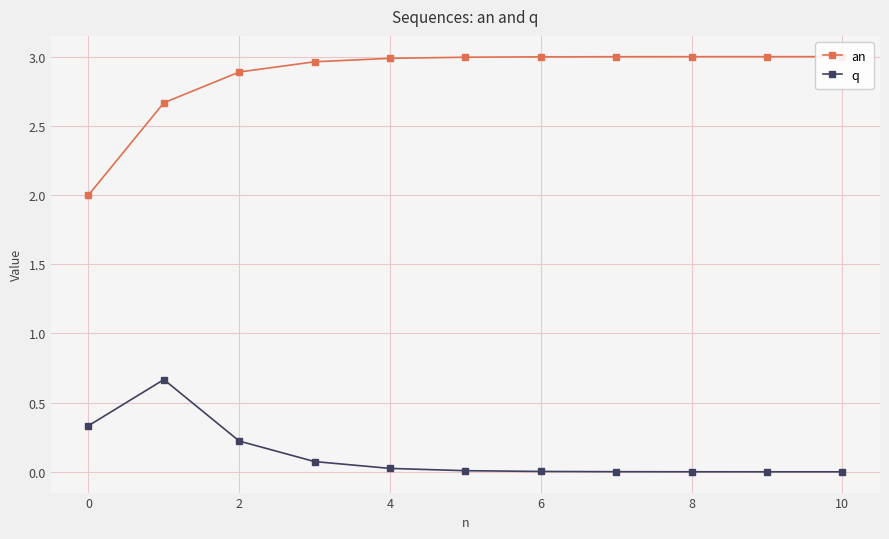

Which series has the largest range (max minus min)?

an